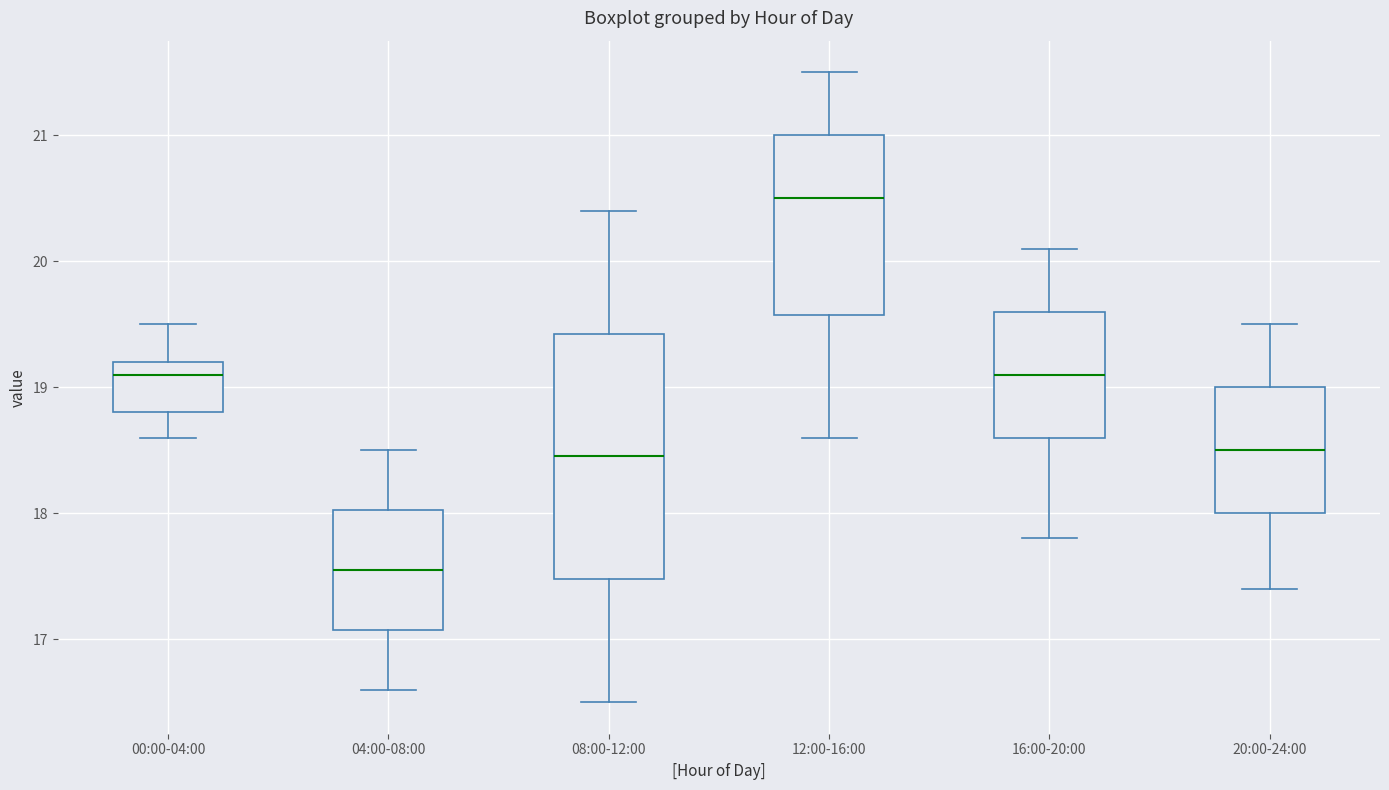

Comparing the boxes themselves (not the whiskers), which one is the tallest?

08:00-12:00